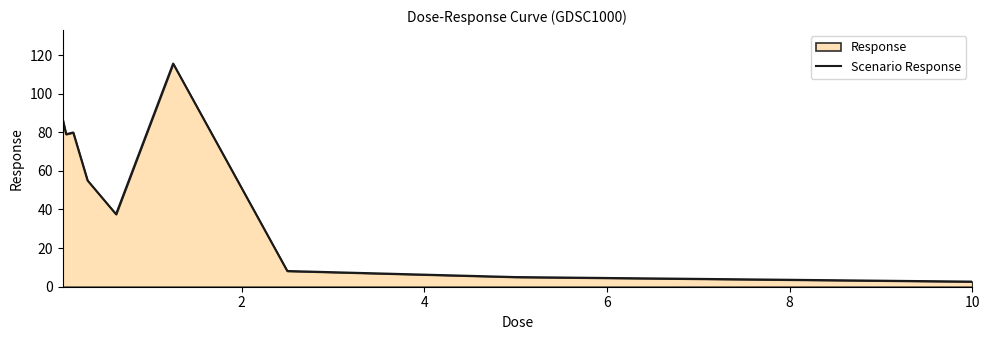

What is the greatest value displayed?

115.6